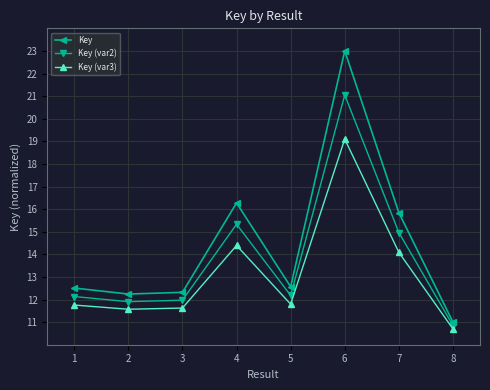

How many interior local valleys does the Key (var3) series have?

2